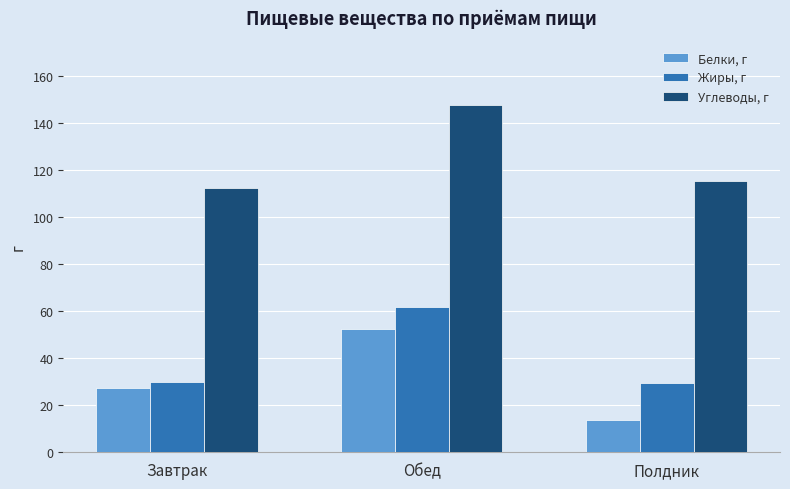

At which category is the sum across all series the highest?

Обед